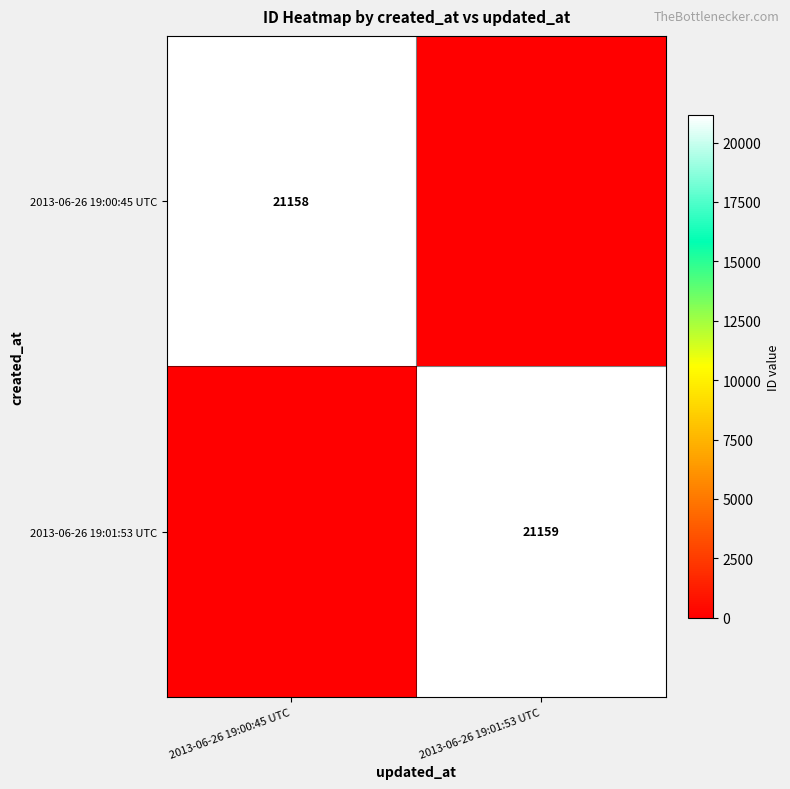

Is the value of 2013-06-26 19:00:45 UTC at 2013-06-26 19:00:45 UTC greater than the value of 2013-06-26 19:01:53 UTC at 2013-06-26 19:01:53 UTC?

No